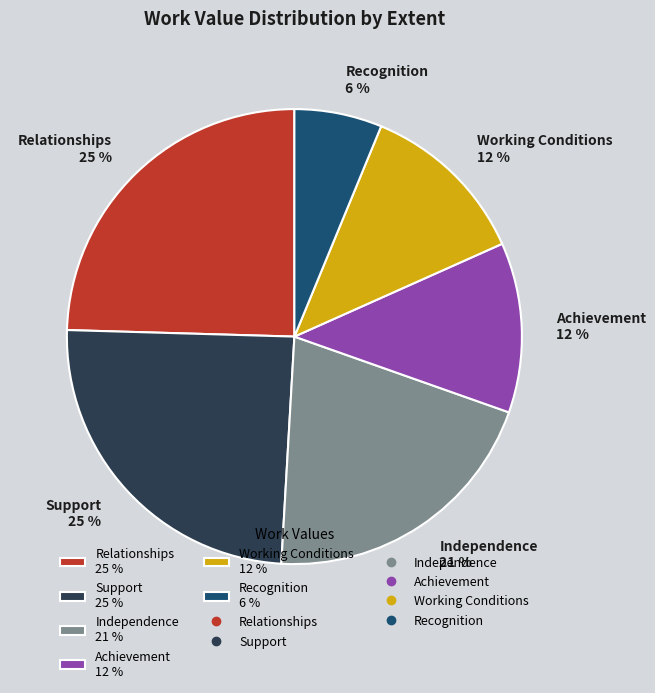

Does any single category account for the majority?

No